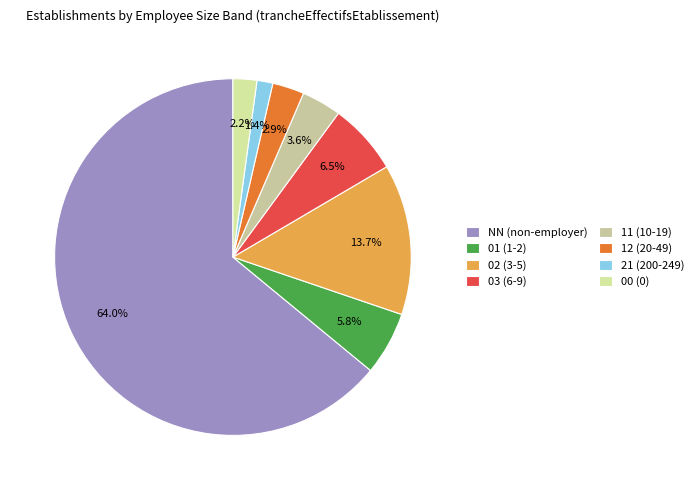

What is the ratio of the value at 21 to the value at 01?

0.2